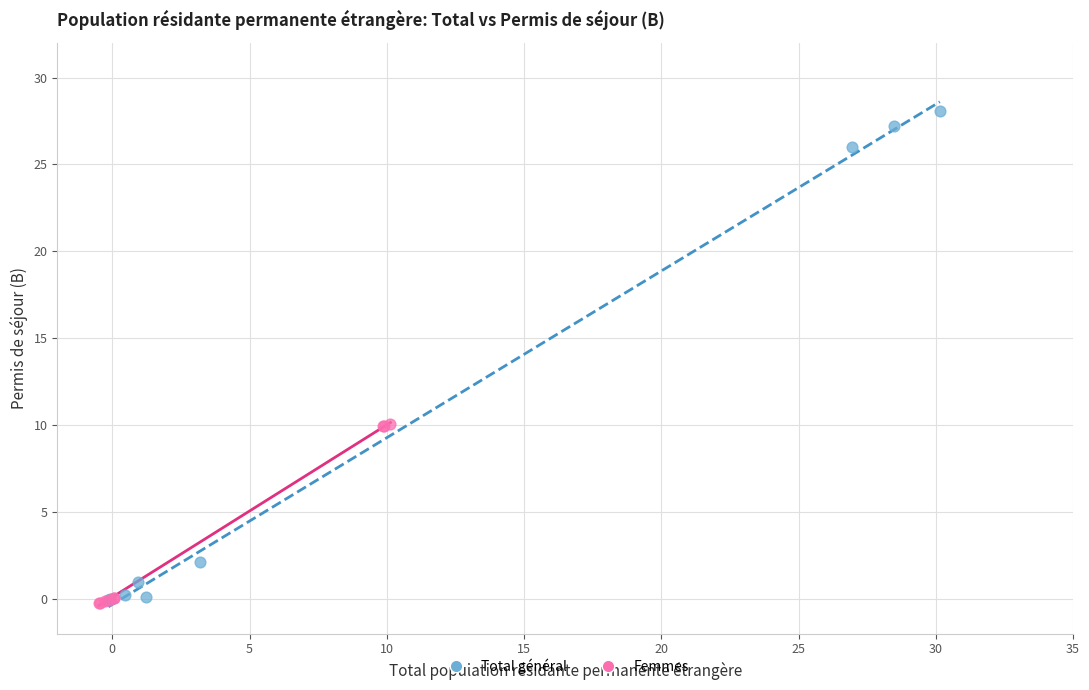

Which series reaches the maximum Y coordinate?

Total général